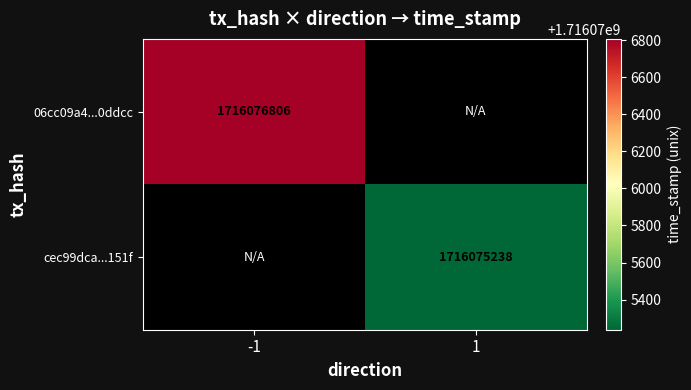

What is the sum of the cec99dcafcbeff0f5ae7decea4f00c5b263151f values at direction and time_stamp?

1716075239